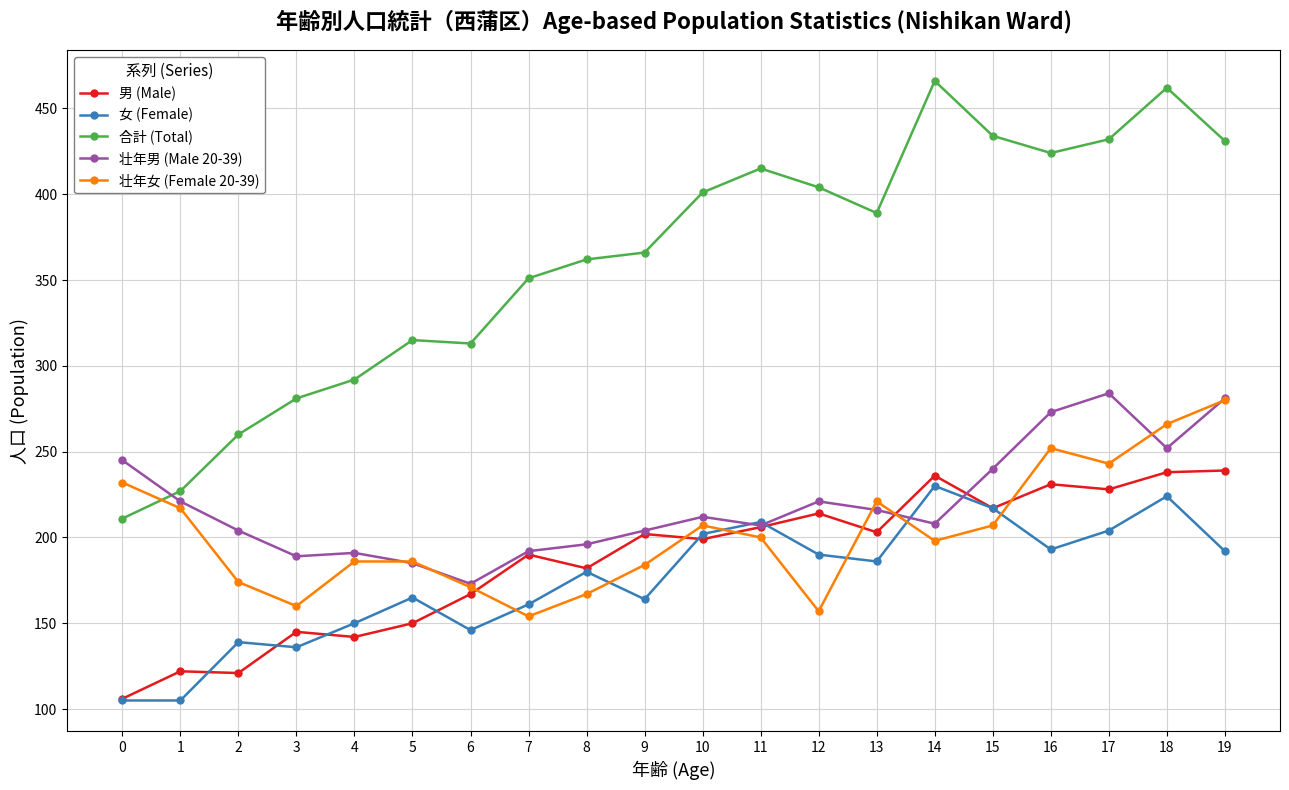

What value does the 壮年女 (Female 20-39) series have at 1?

217